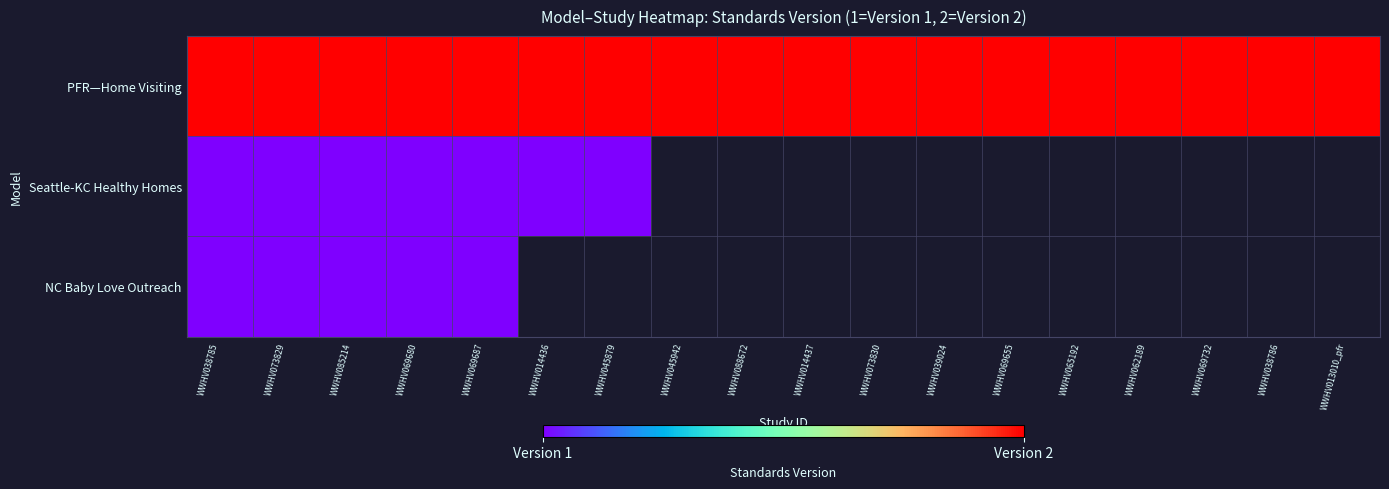

At how many categories does at least one series exceed 1?

18